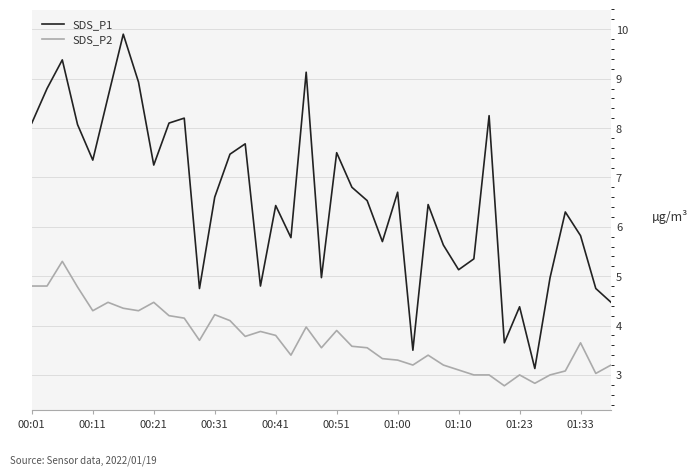

What is the sum of all SDS_P1 values?

255.3